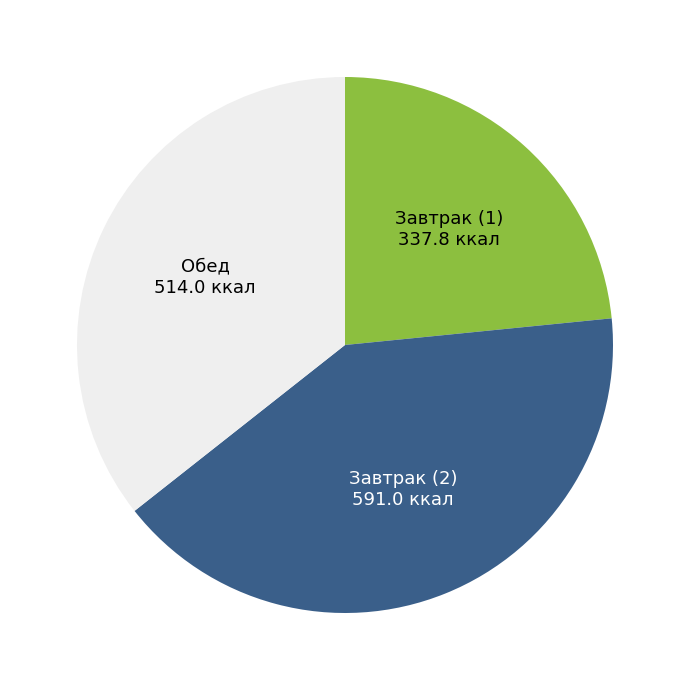

Rank the categories by value from highest to lowest.

Завтрак (2), Обед, Завтрак (1)